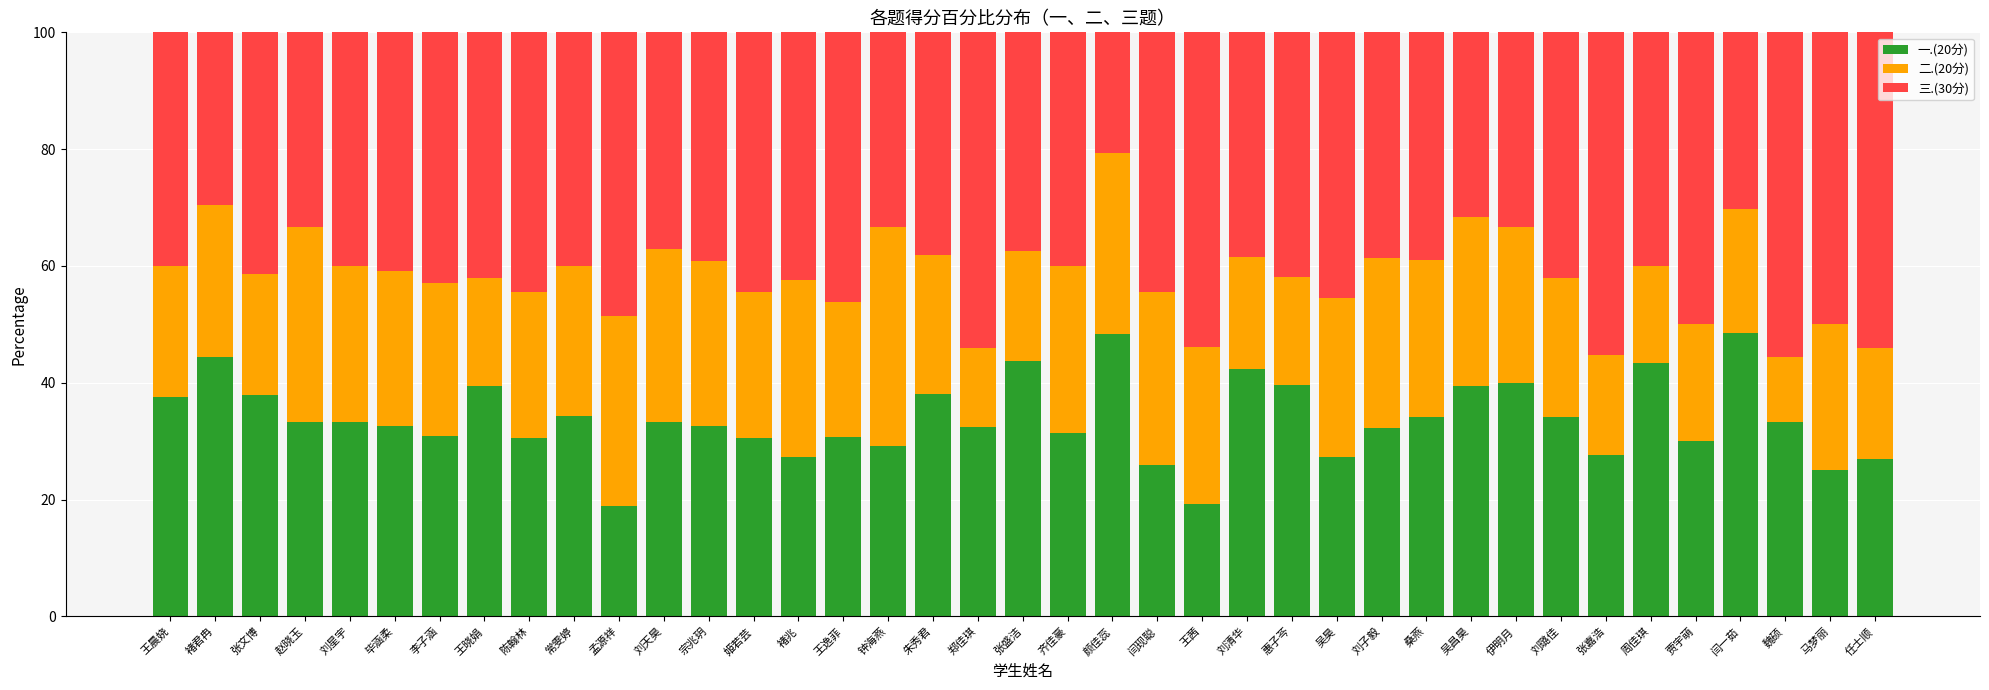

What is the minimum value for 一.(20分)?

18.9